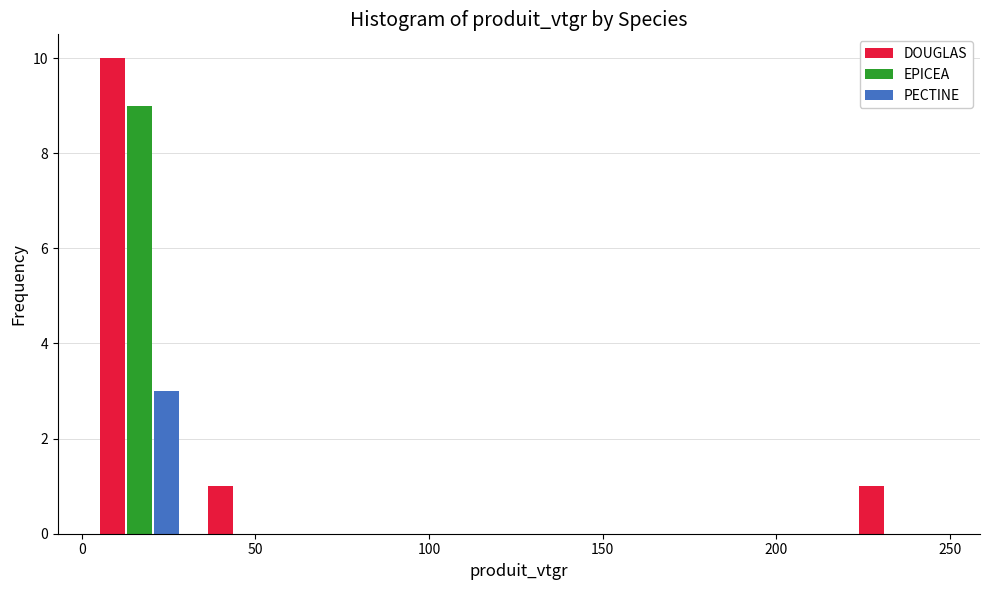

Reading left to right, list every range on the x-axis with the height of the bar of each series over it. Neither the bar edges nor the heights are printed on the chart, so give them approximately, as read against the axes.

0 to 30: DOUGLAS=10	EPICEA=9	PECTINE=3
30 to 65: DOUGLAS=1	EPICEA=0	PECTINE=0
65 to 95: DOUGLAS=0	EPICEA=0	PECTINE=0
95 to 125: DOUGLAS=0	EPICEA=0	PECTINE=0
125 to 155: DOUGLAS=0	EPICEA=0	PECTINE=0
155 to 190: DOUGLAS=0	EPICEA=0	PECTINE=0
190 to 220: DOUGLAS=0	EPICEA=0	PECTINE=0
220 to 250: DOUGLAS=1	EPICEA=0	PECTINE=0